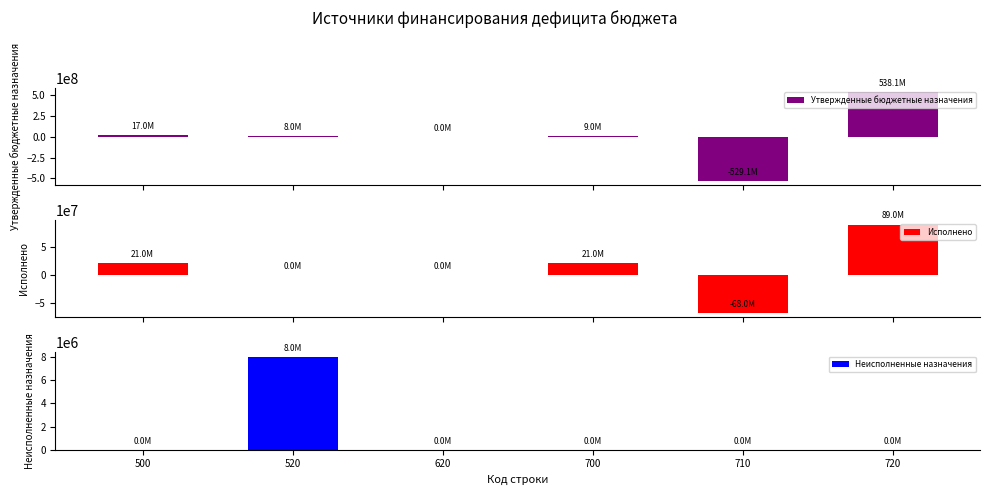

What is the average value of the Утвержденные бюджетные назначения series?

7153065.2